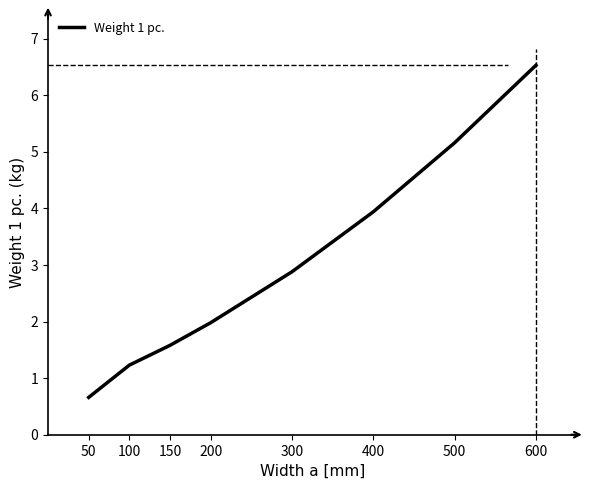

True or false: the data shows 2.0 at 600.

False